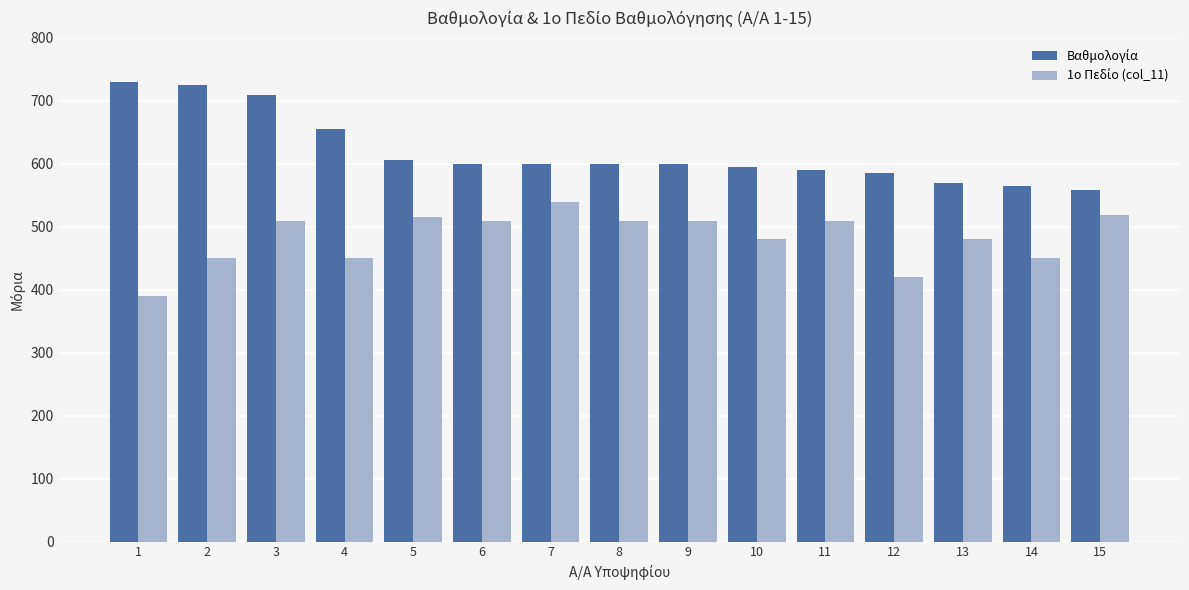

At how many categories does at least one series exceed 472?

15